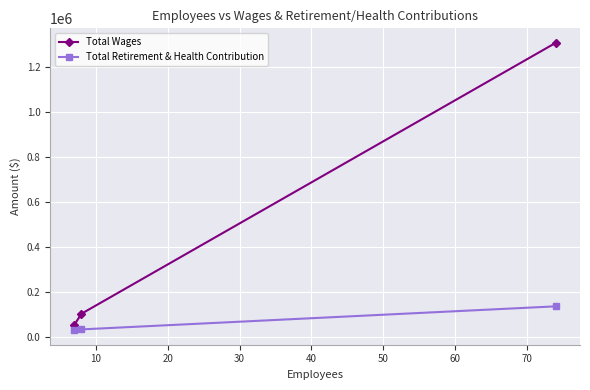

What is the value of the Total Retirement & Health Contribution point at the 3rd from the left?

134685